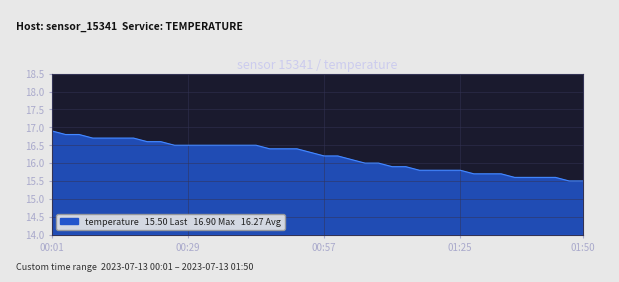

What is the difference between the maximum and second lowest values?

1.4